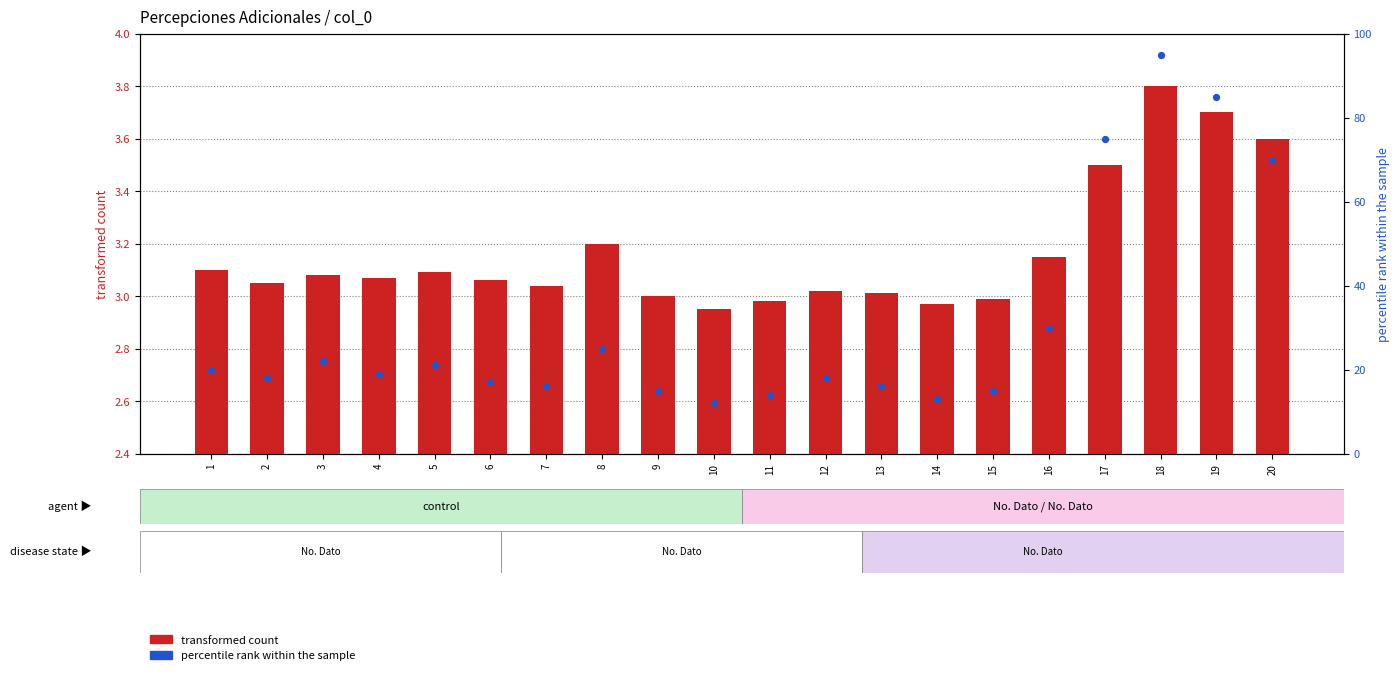

Is the value of percentile rank within the sample at 17 greater than the value of transformed count at 5?

Yes